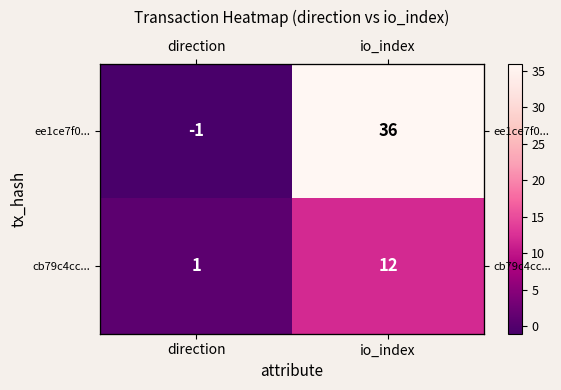

How many values in the cb79c4cc... series are below 12?

1